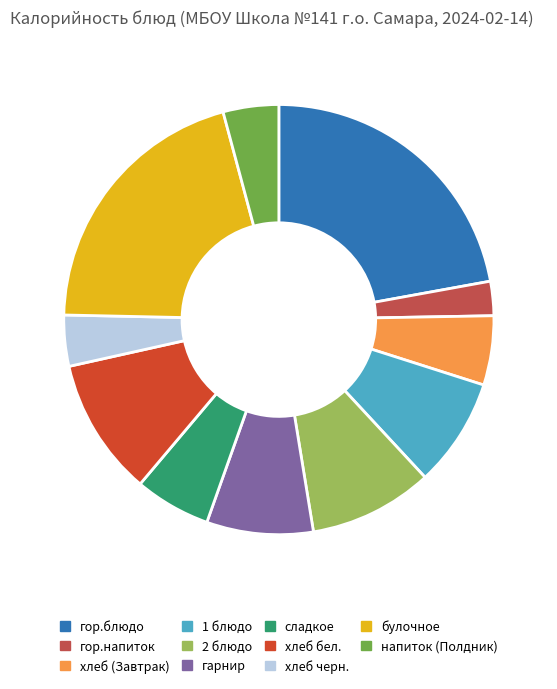

Which slice is the smallest?

гор.напиток